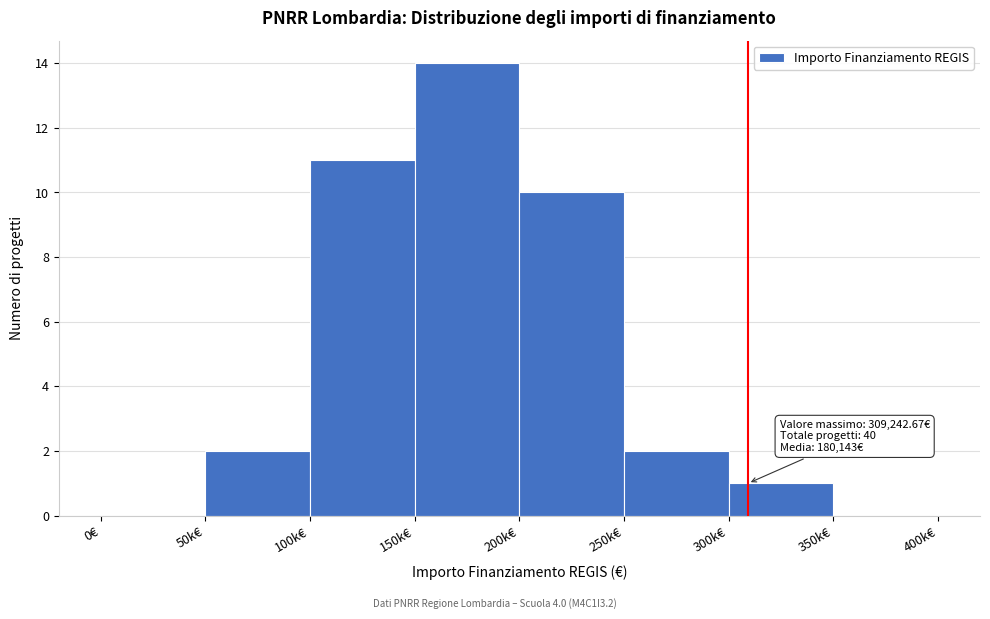

Reading left to right, what are all the values shown in this chart?

0€=0	50k€=2	100k€=11	150k€=14	200k€=10	250k€=2	300k€=1	350k€=0